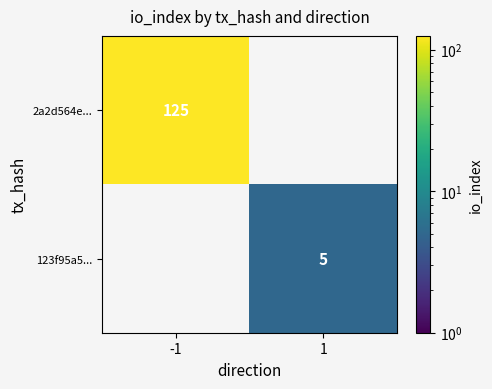

True or false: 2a2d564e... has a value of 125 at -1.

True